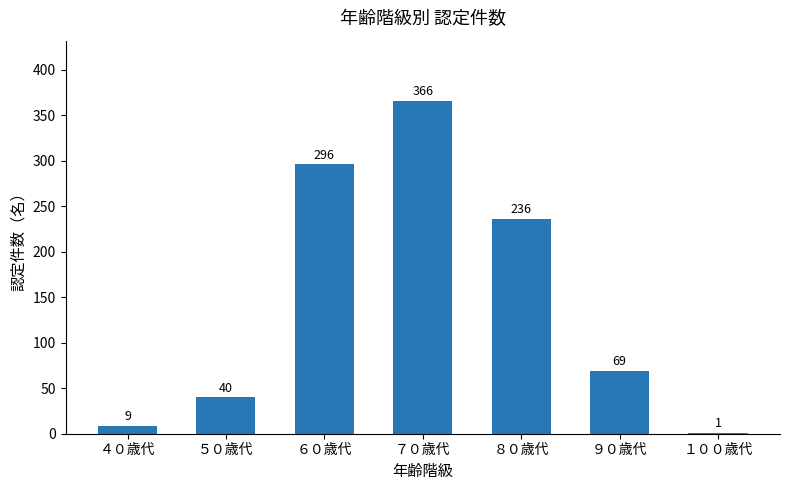

Are the bars horizontal?

No